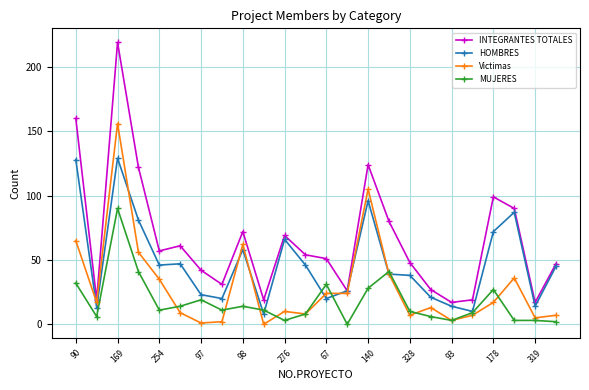

What is the highest value of the MUJERES series?

90